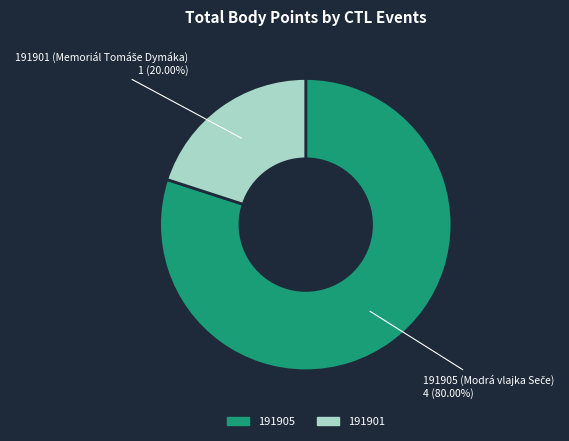

How many slices are in this pie chart?

2